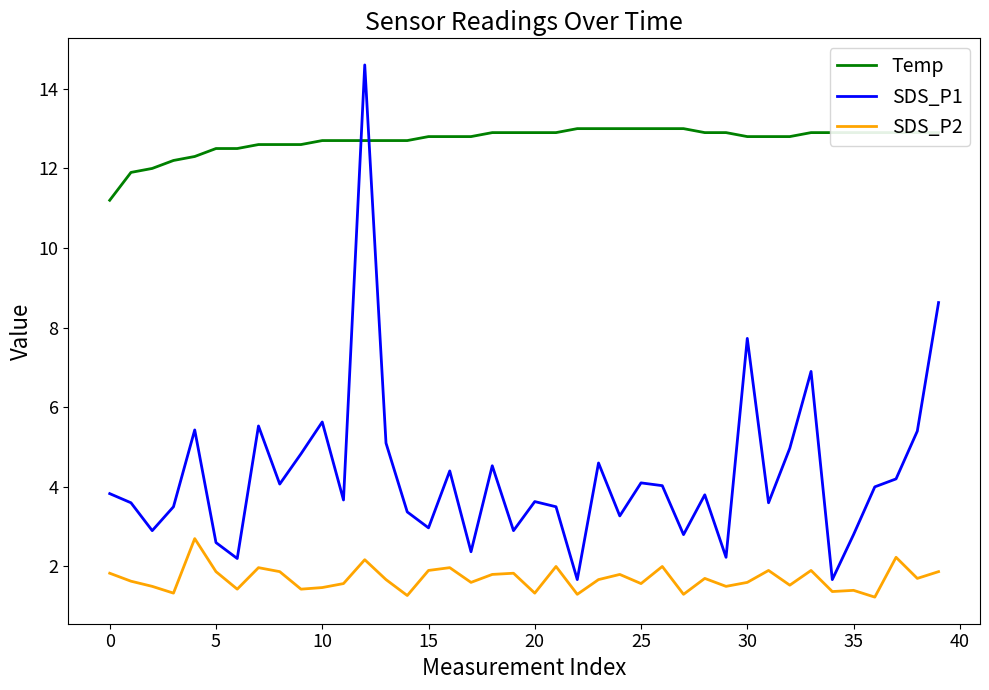

Which series has the widest spread of values?

SDS_P1